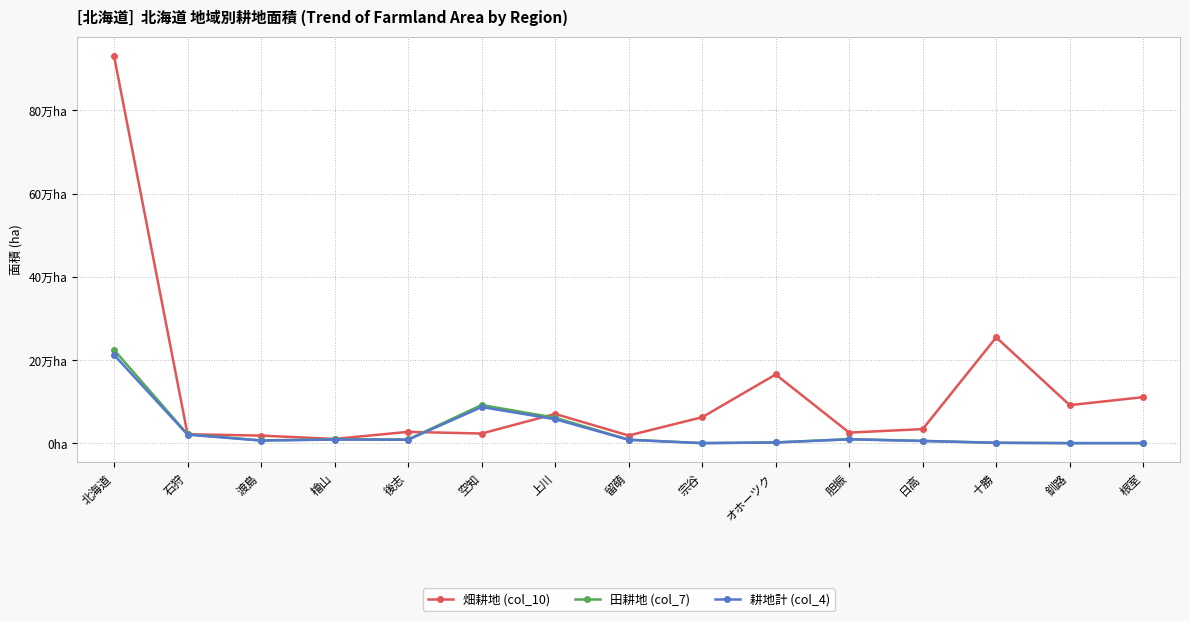

Is this an area chart (filled region under the line)?

No